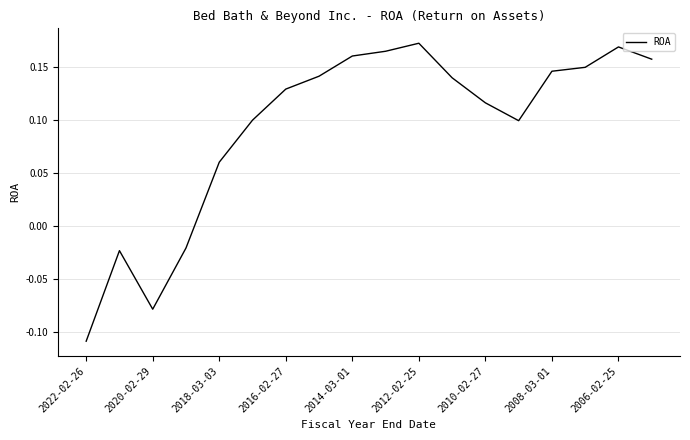

What is the difference between the maximum and minimum values?

0.3